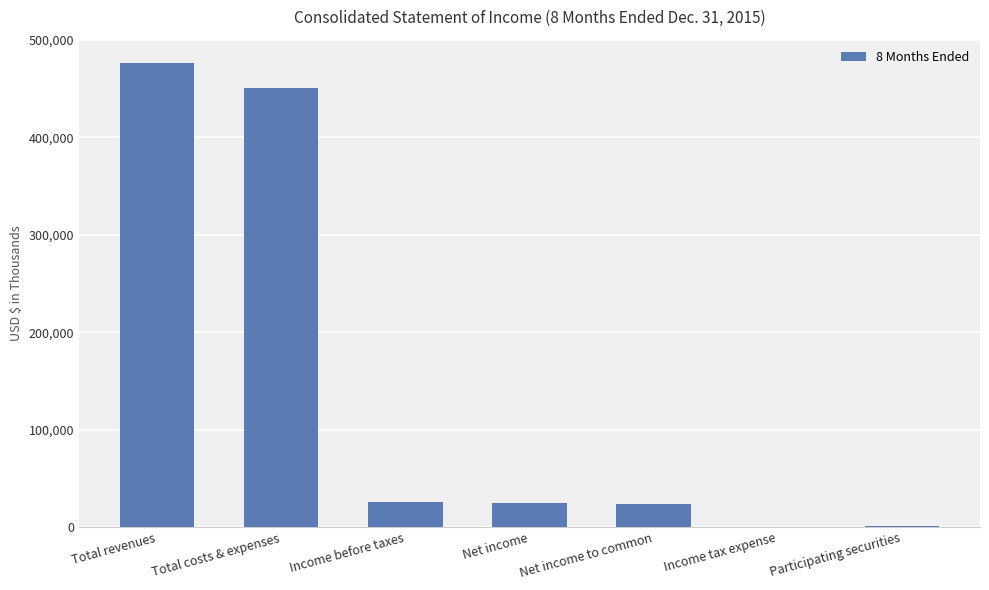

What is the greatest value displayed?

476314